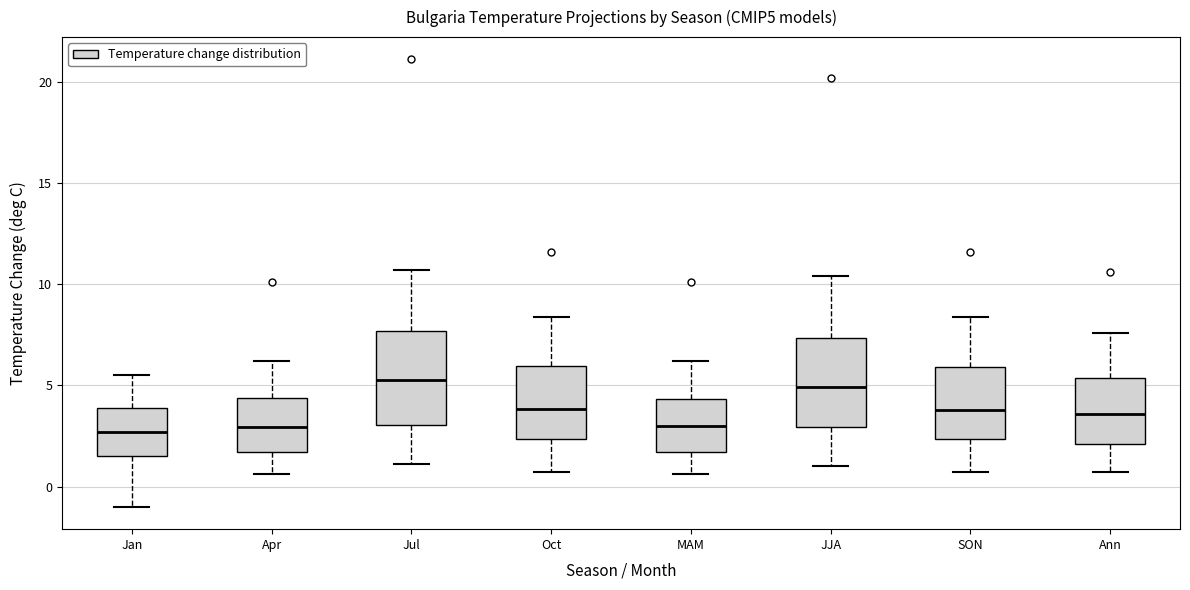

Where does the lower whisker of the box for Jul end on the y-axis? The values are not printed on the chart, so give them approximately, as read against the axis.

1.0